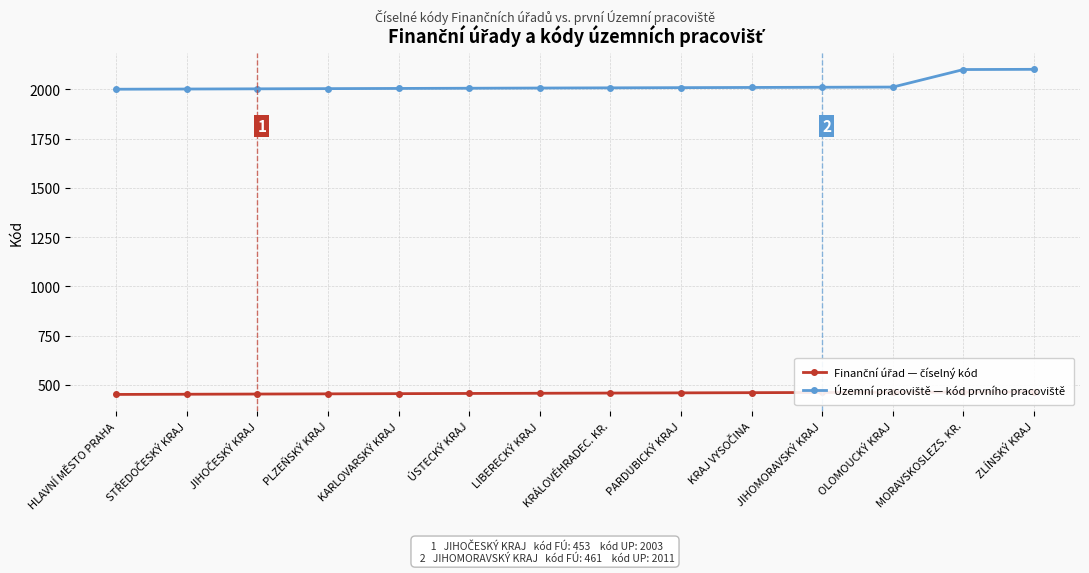

The value of Finanční úřad — číselný kód at PARDUBICKÝ KRAJ is 294. True or false?

False